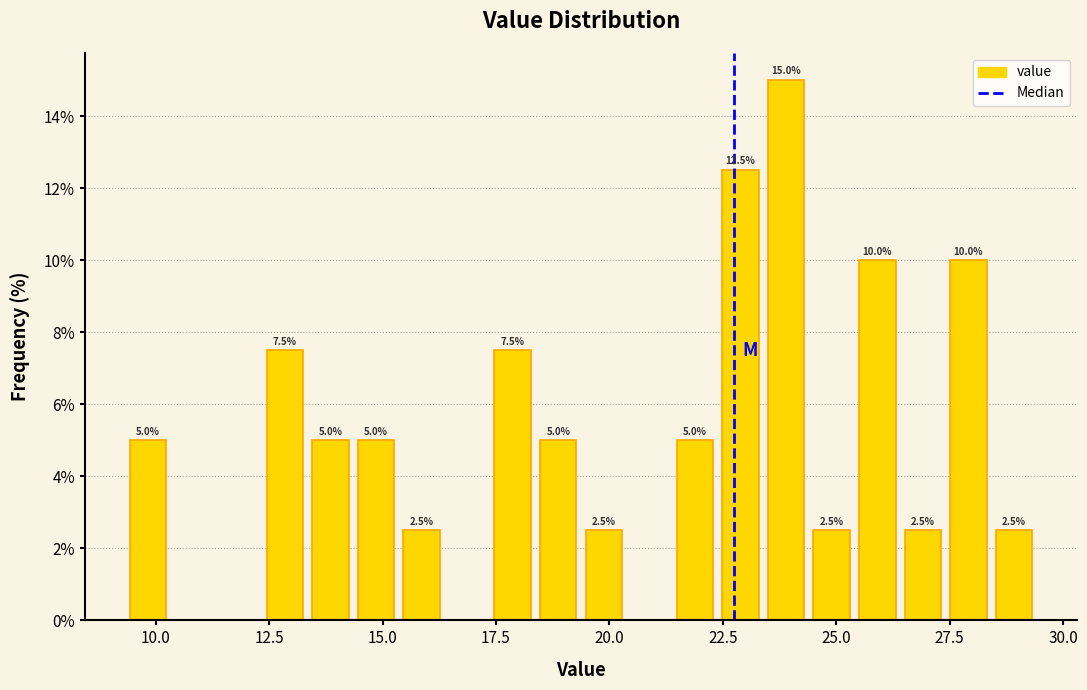

Around what value on the x-axis is the tallest bar? Give the approximate position of its centre, as read against the axis.

24.0